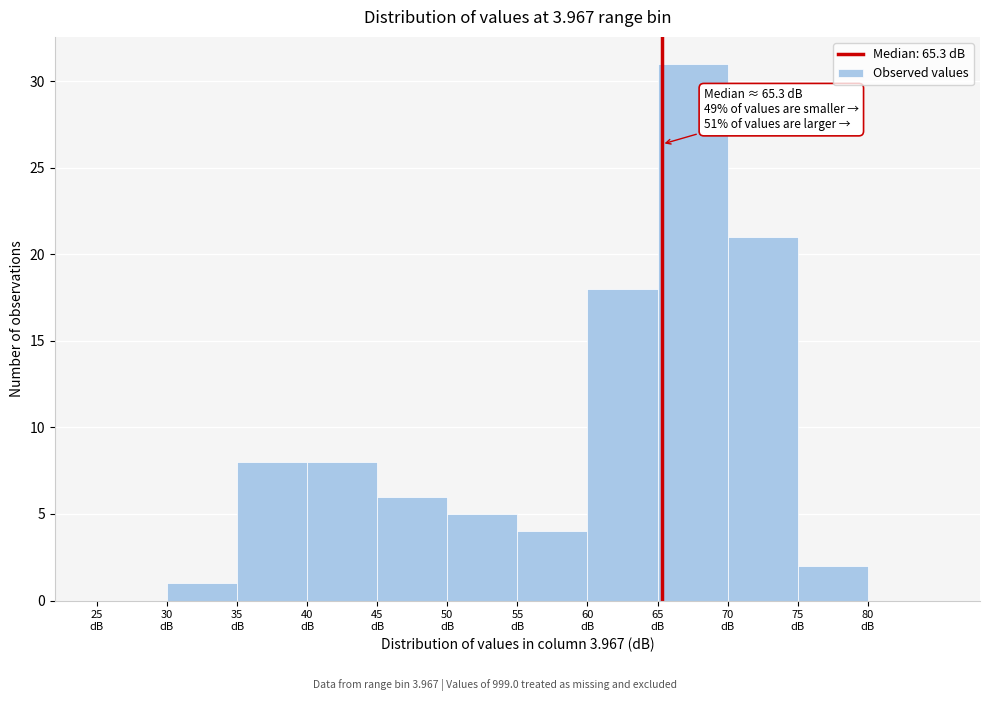

Which range on the x-axis has the tallest bar?

65 to 70